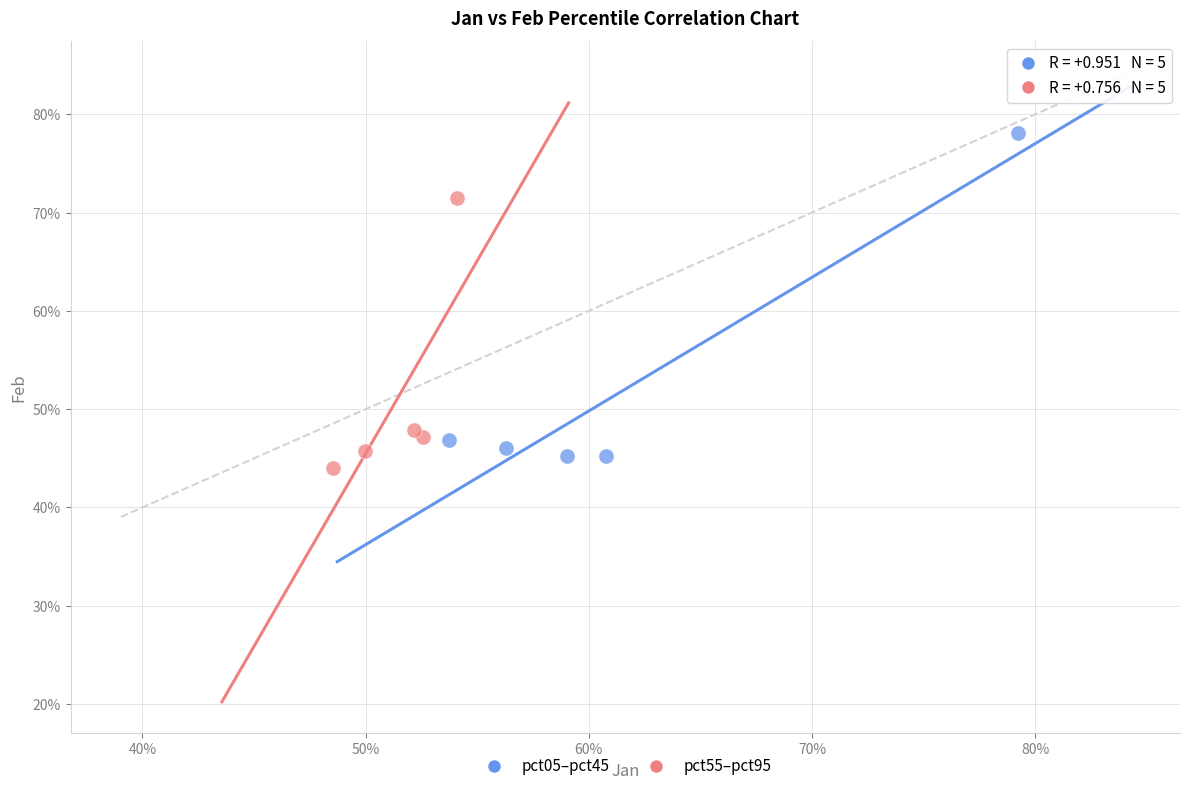

What are all the series names shown in the legend?

pct05–pct45, pct55–pct95